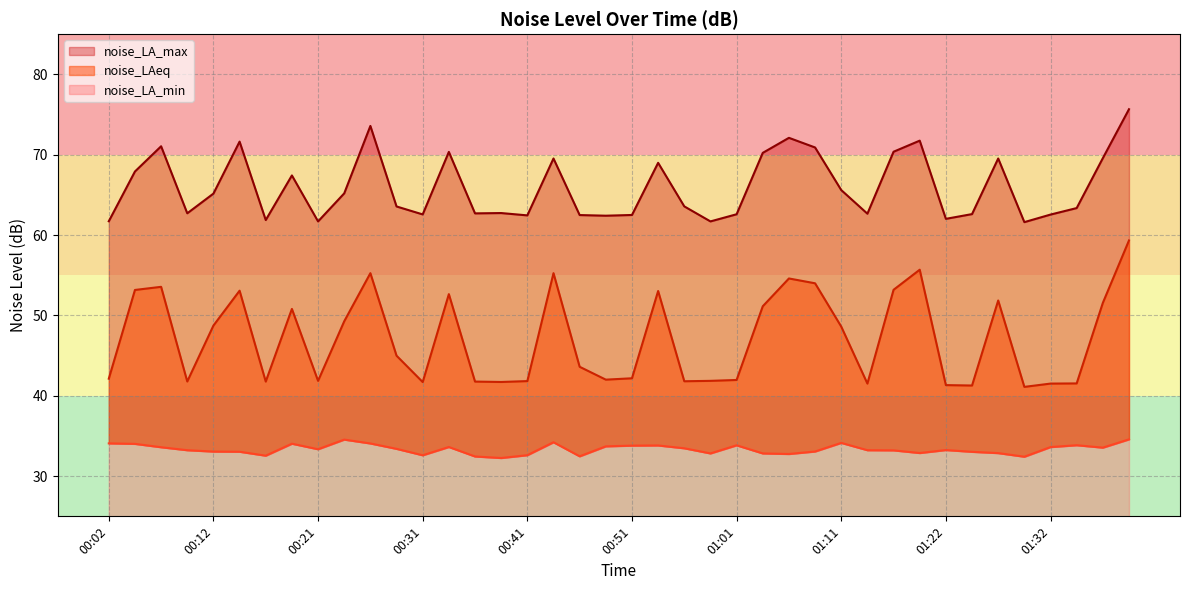

In noise_LA_min, how many points are higher than both neighbors (excluding endpoints)?

9